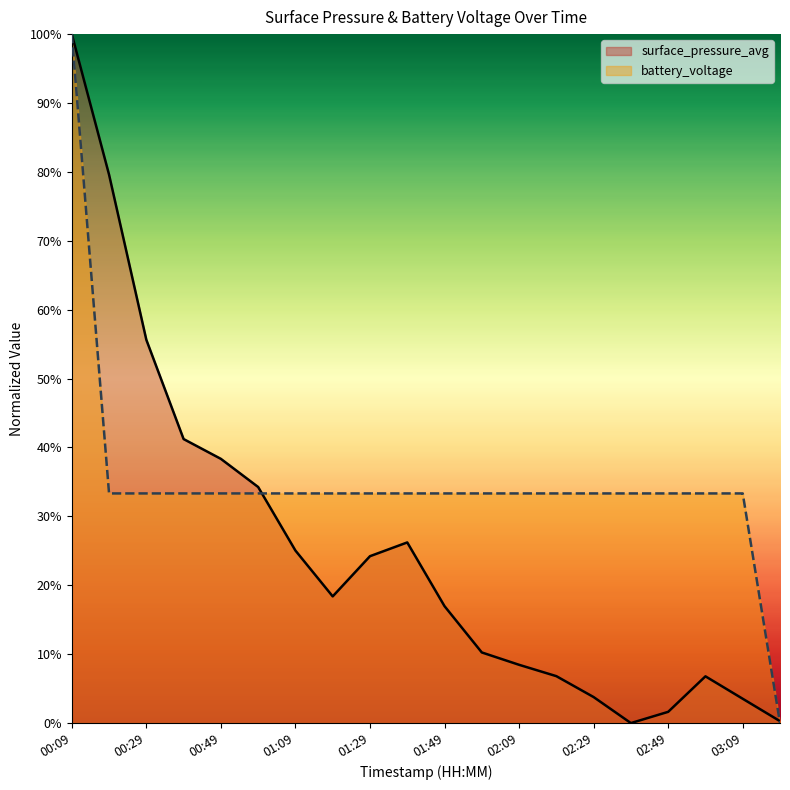

Does the chart have visible grid lines?

No